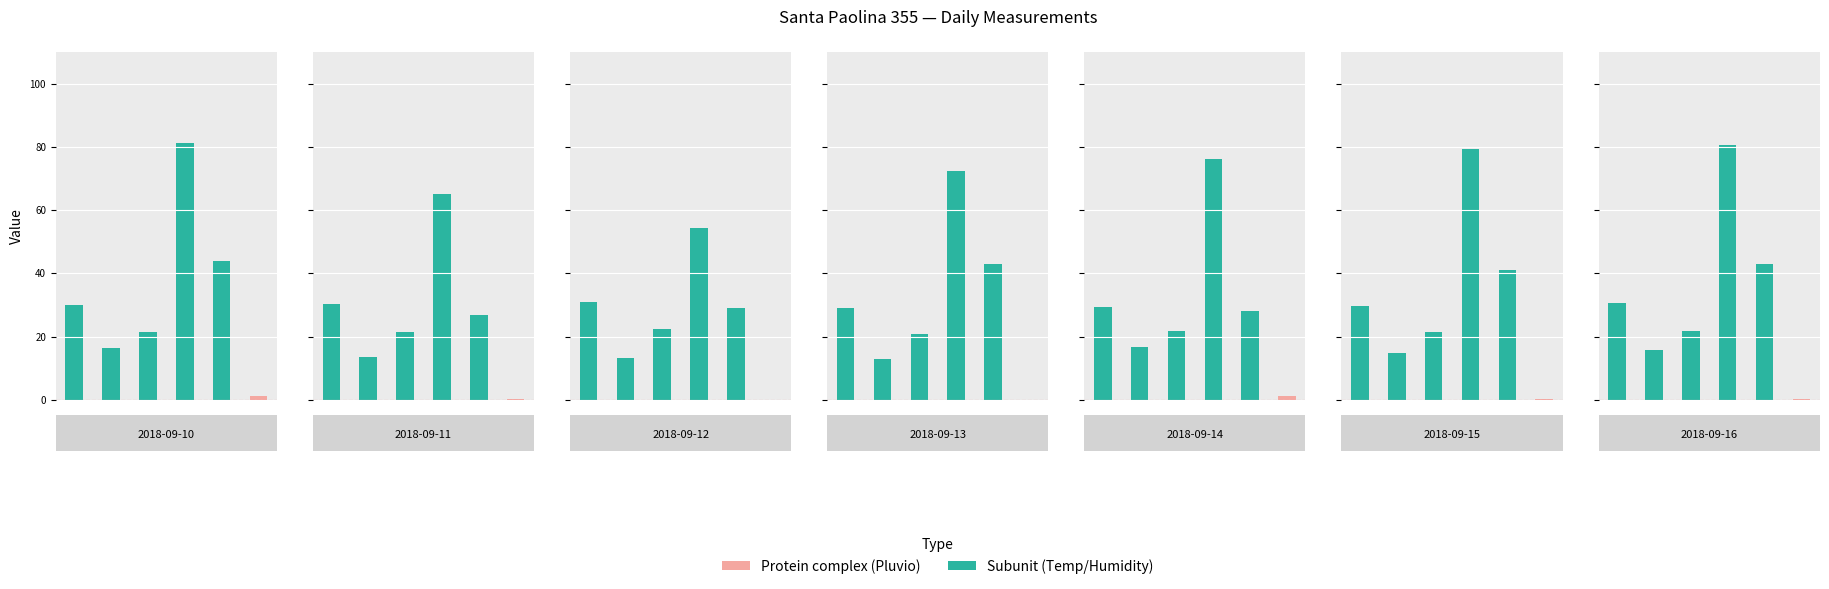

What is the maximum value shown in the chart?

81.2